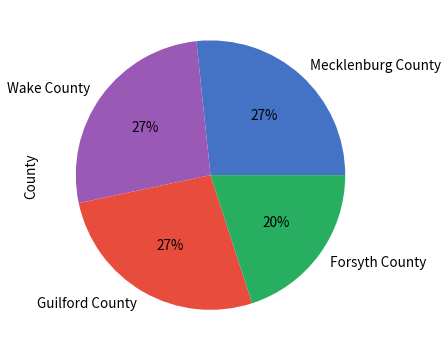

What percentage is the Mecklenburg County slice, to the nearest percent?

27%